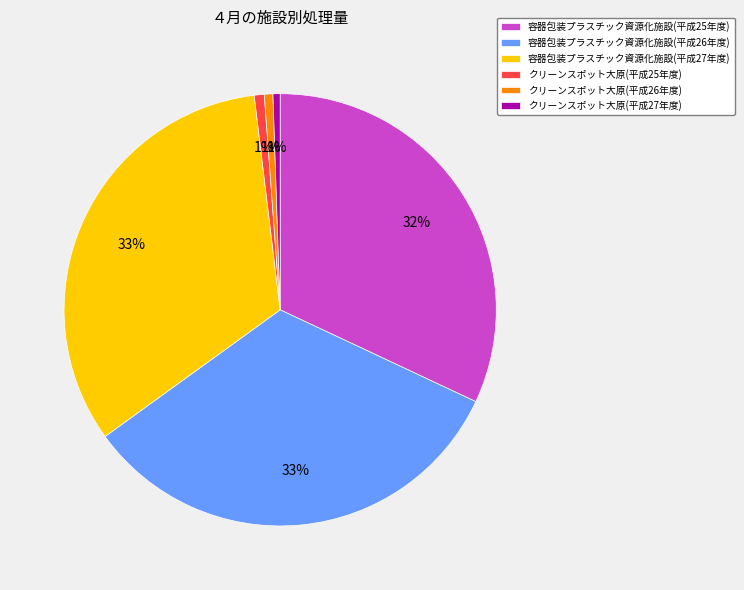

To the nearest percent, what is the average slice percentage?

17%